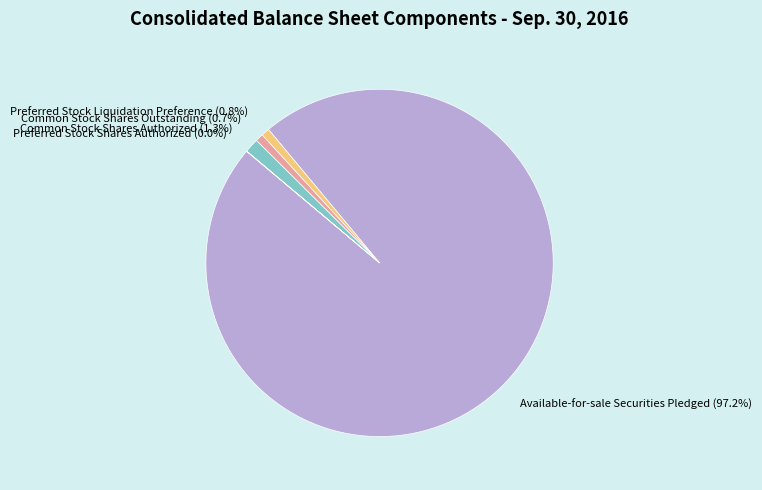

Is there a majority slice in this chart?

Yes